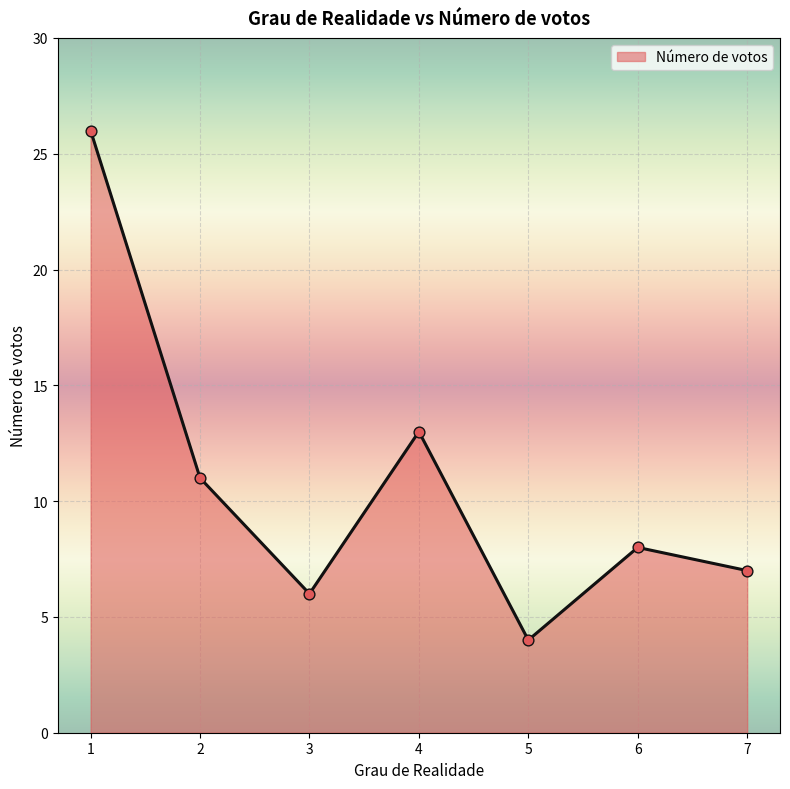

What is the change in value from 3 to 5?

-2